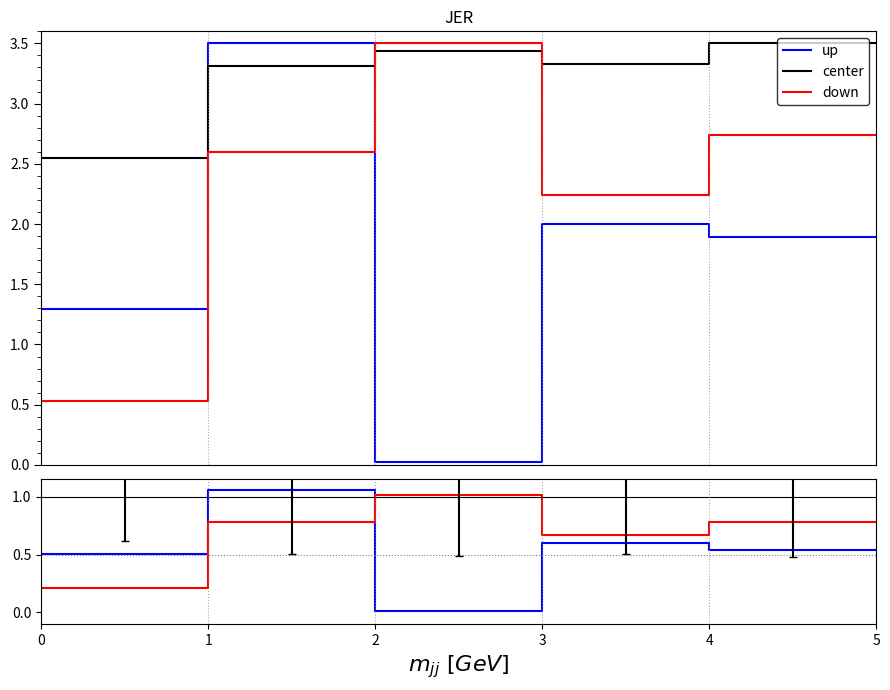

Rank the series at 4 from highest to lowest value.

center, down, up